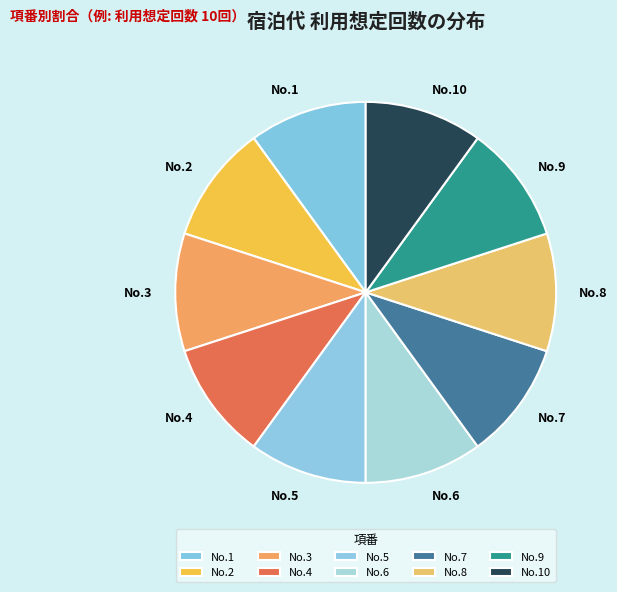

Does No.5 represent more than half of the total?

No